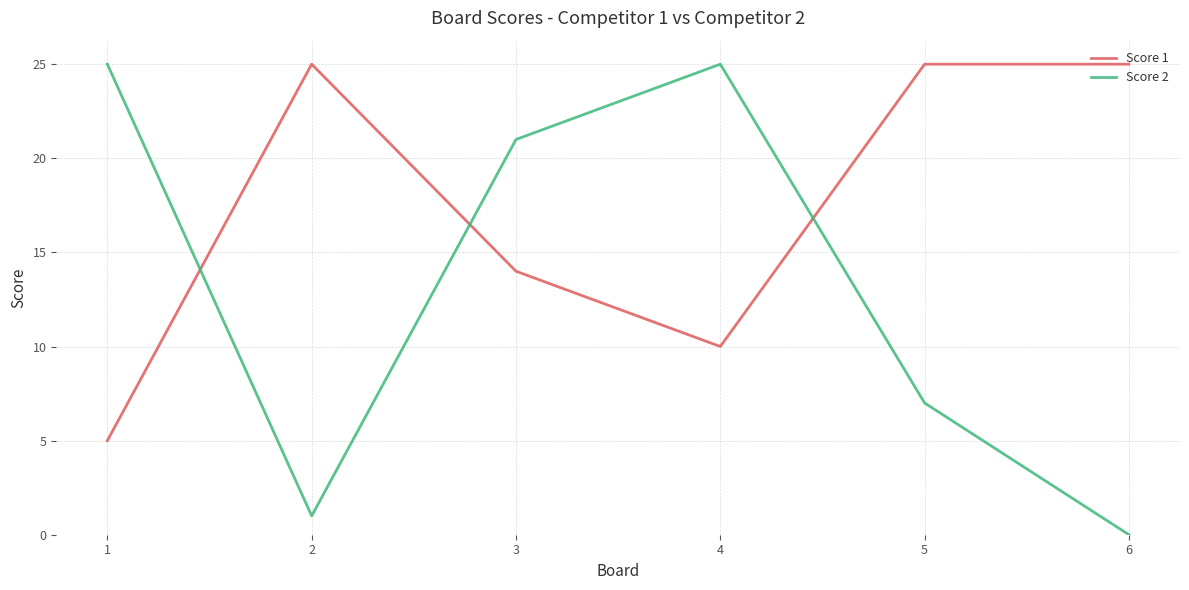

Is the value of Score 1 at 6 greater than the value of Score 2 at 3?

Yes